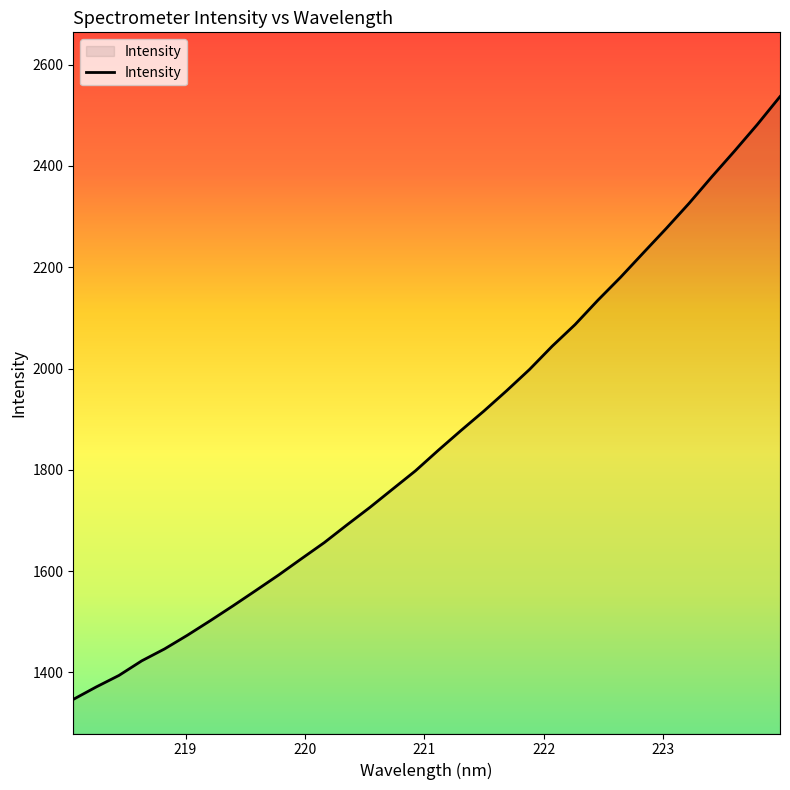

What is the minimum value shown in the chart?

1346.9